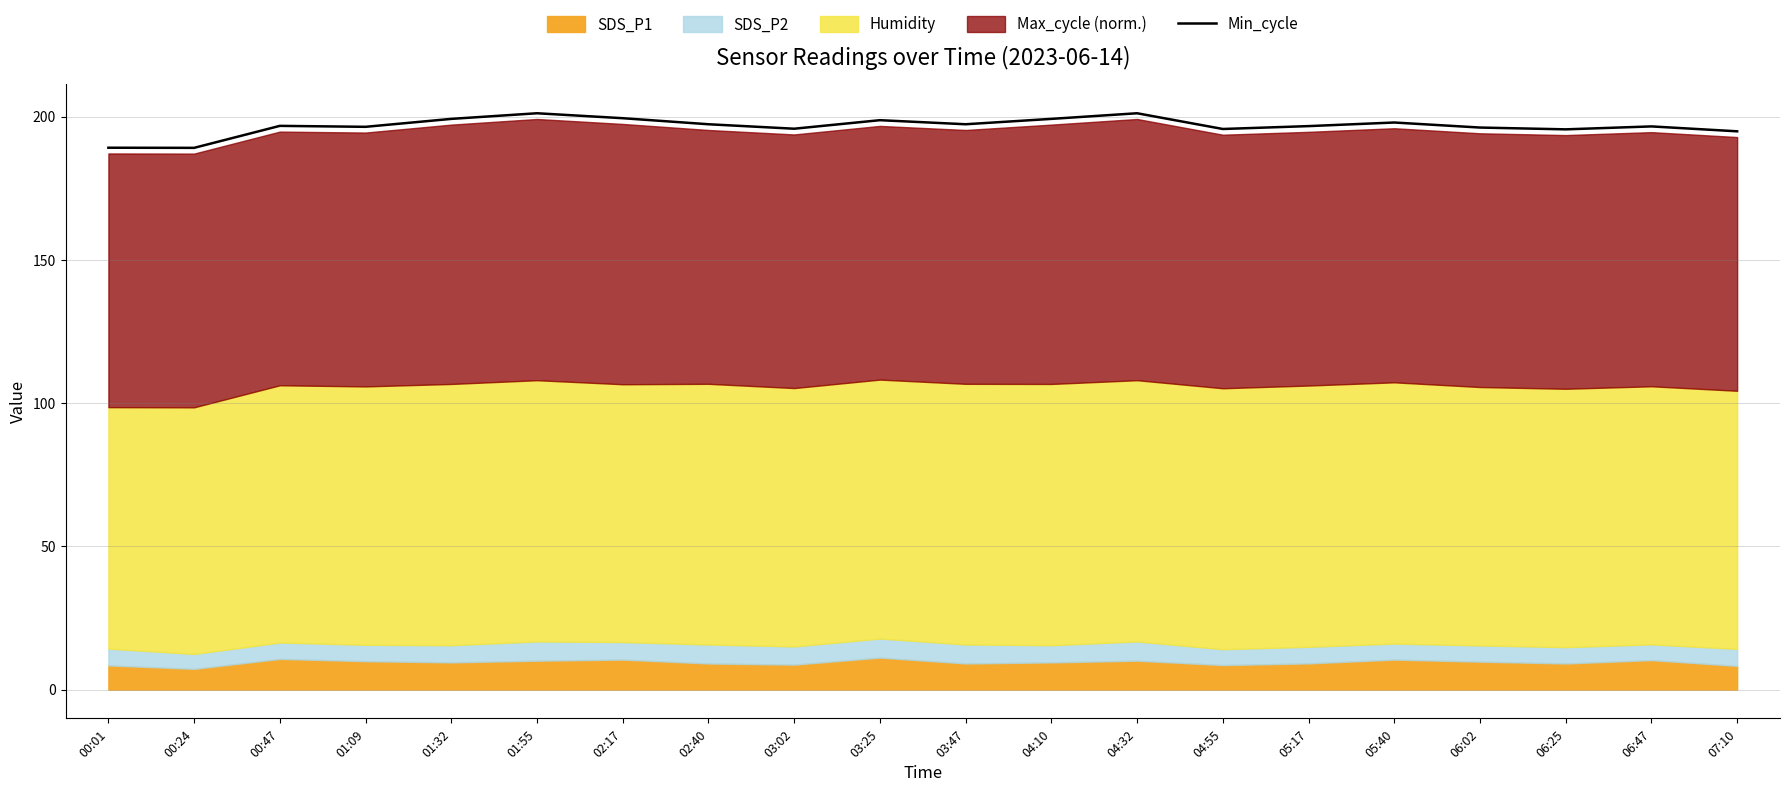

At which label does the data first exceed 196?

00:47